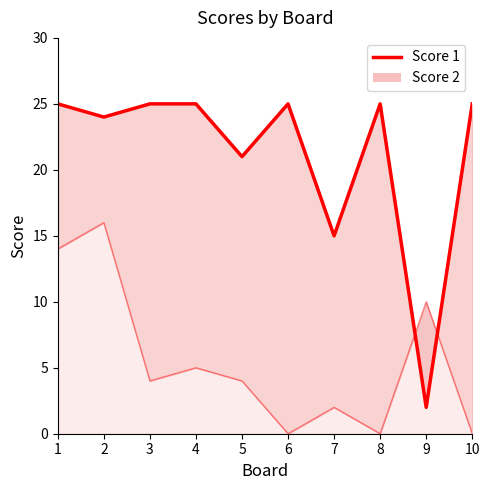

What are all the series names shown in the legend?

Score 1 line, Score 2